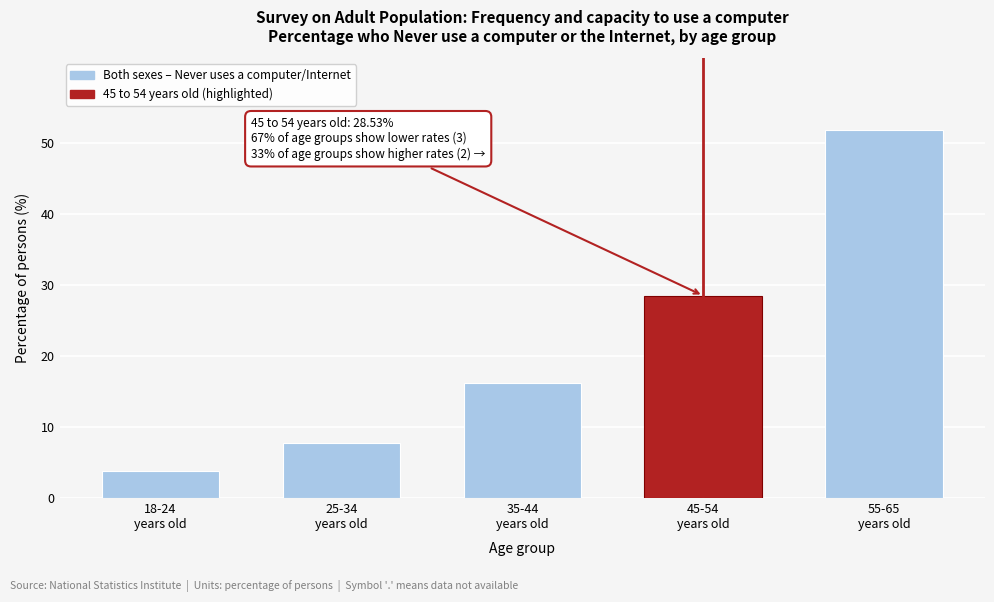

Reading left to right, list all the values displayed in this chart.

3.8	7.8	16.2	28.5	51.9